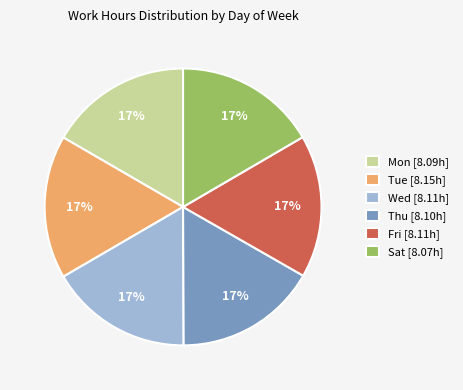

The Sat [8.07h] slice represents 17% of the pie. True or false?

True